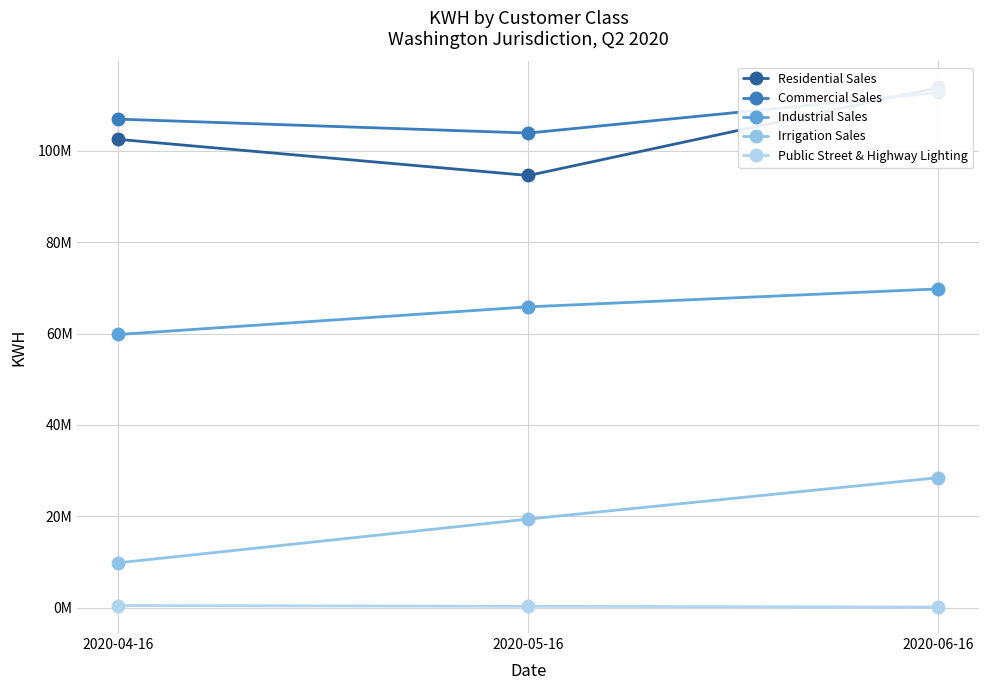

What is the label of the 2nd point from the right?

2020-05-16